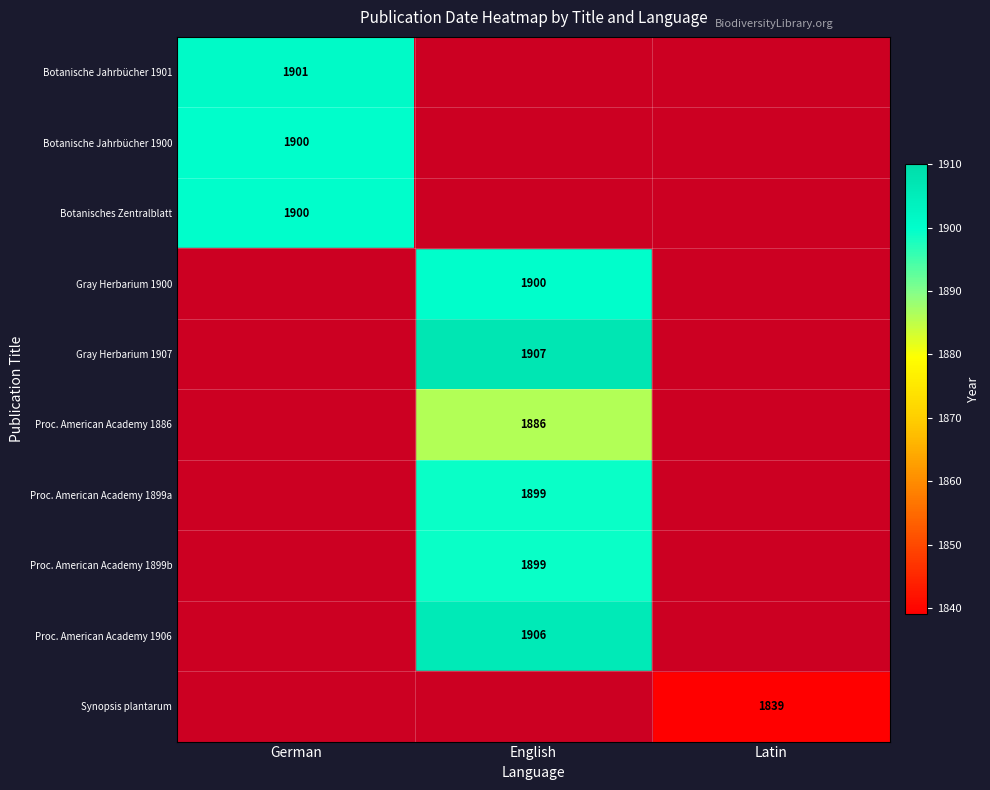

The value of Botanische Jahrbücher 1901 at German is 2610. True or false?

False